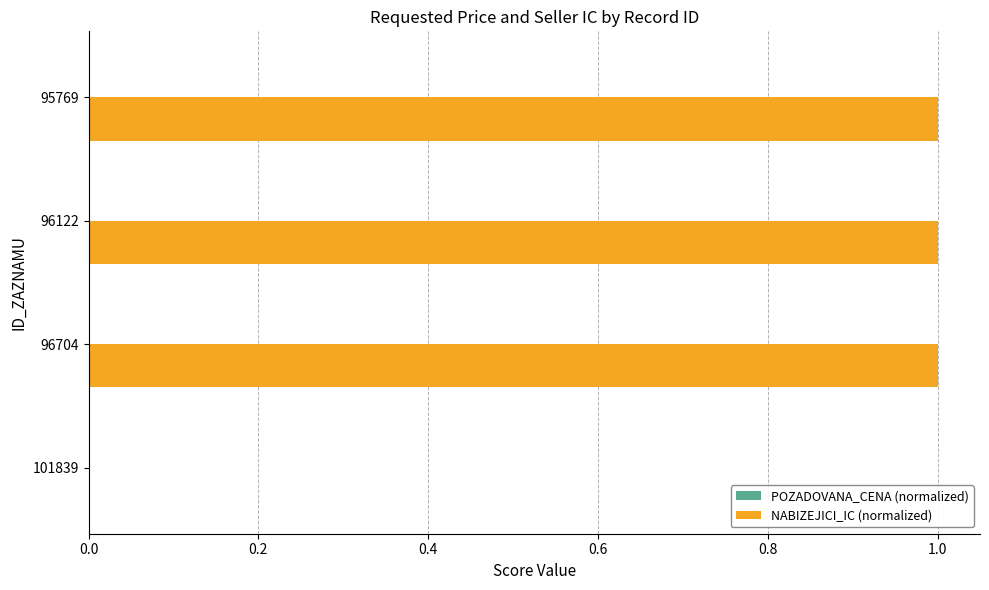

Count the number of data series in this chart.

2